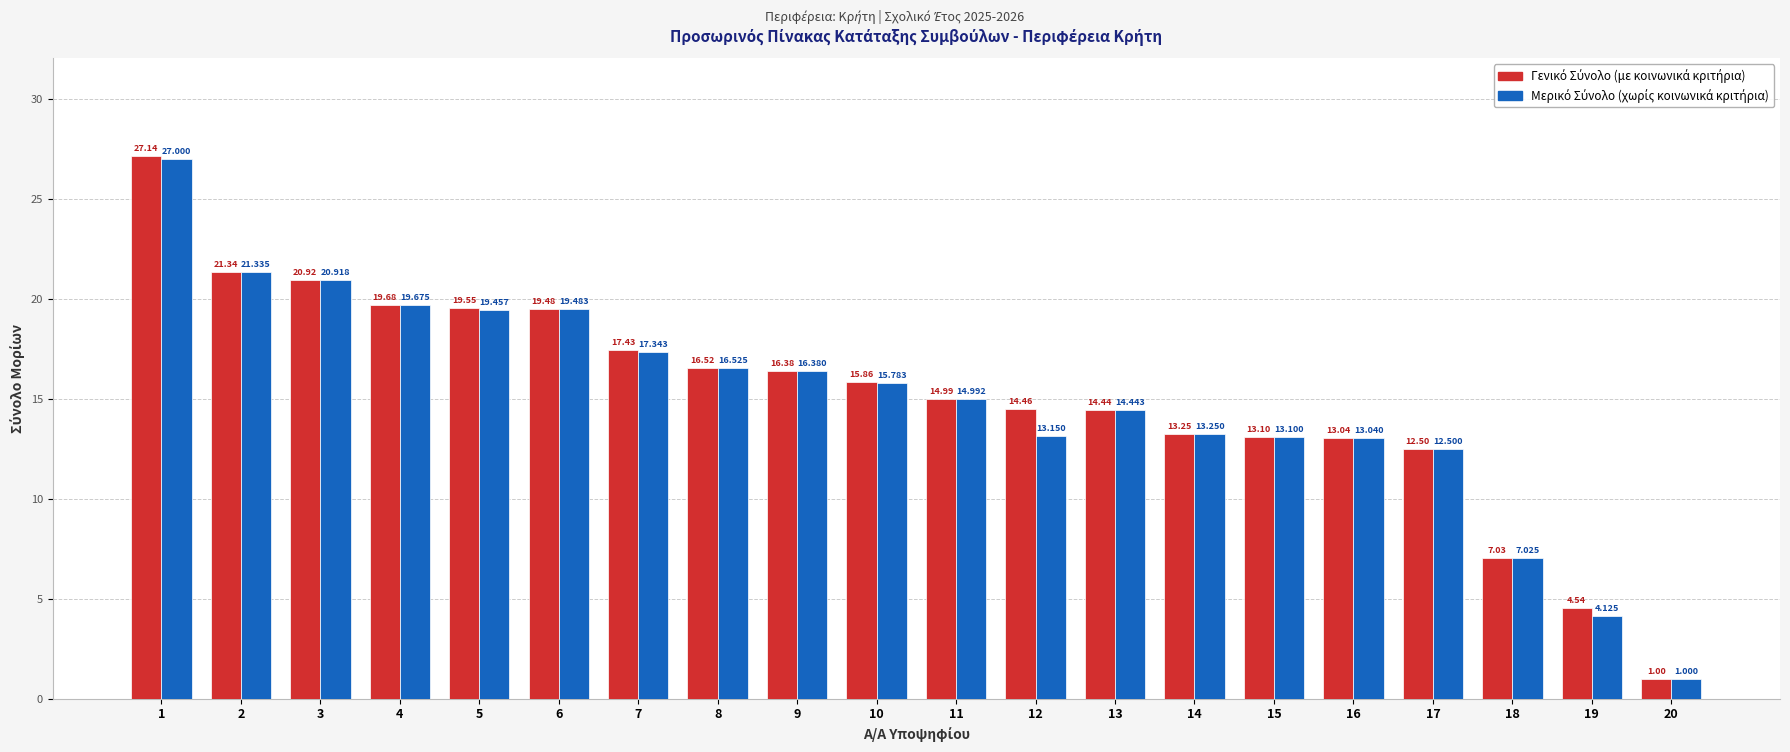

How many groups of bars are there?

20